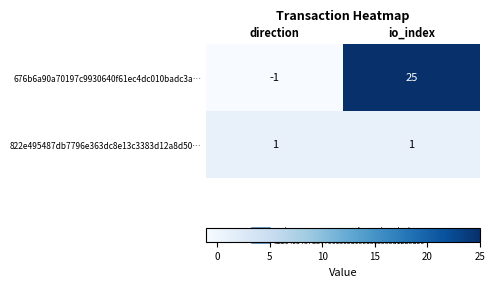

Reading right to left, list all the values displayed in this chart.

676b6a90a70197c9930640f61ec4dc010badc3a…: 25	-1
822e495487db7796e363dc8e13c3383d12a8d50…: 1	1